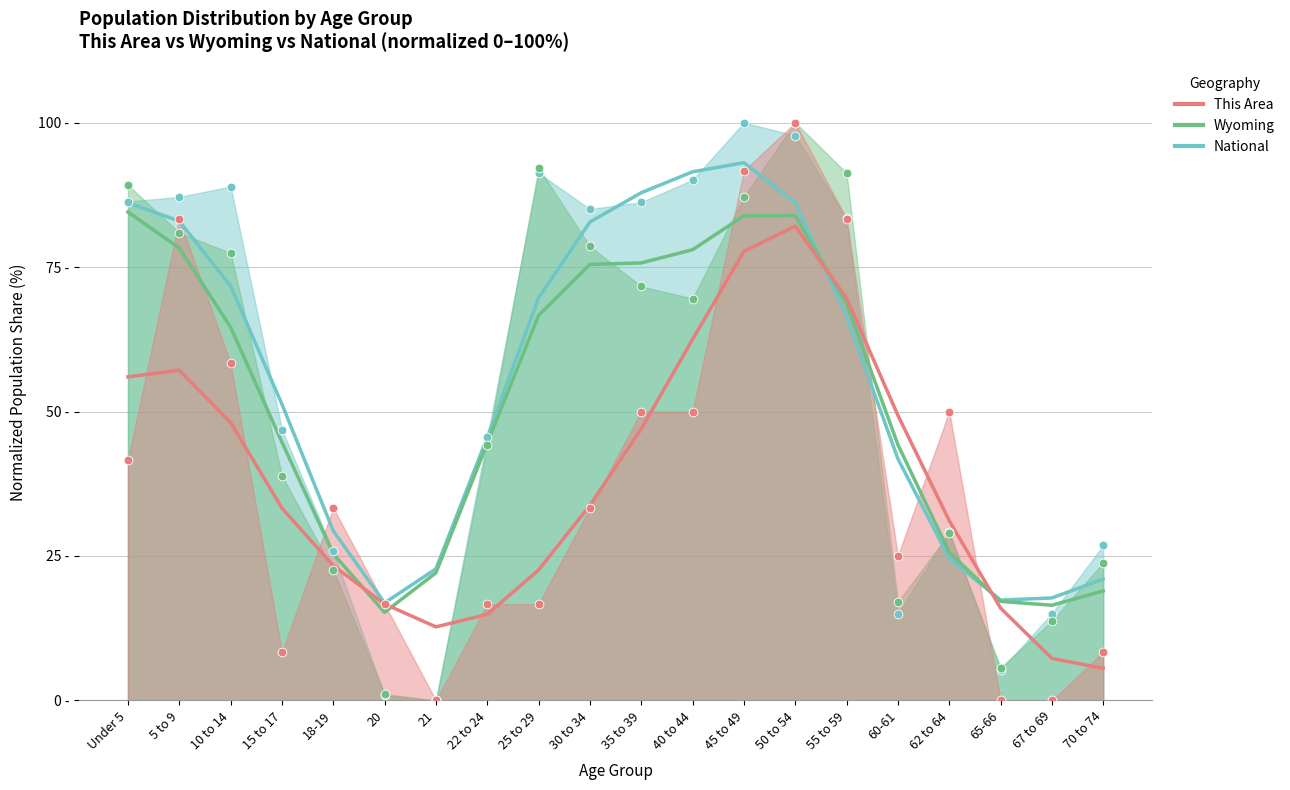

What is the total value across all series at 10 to 14?

224.7